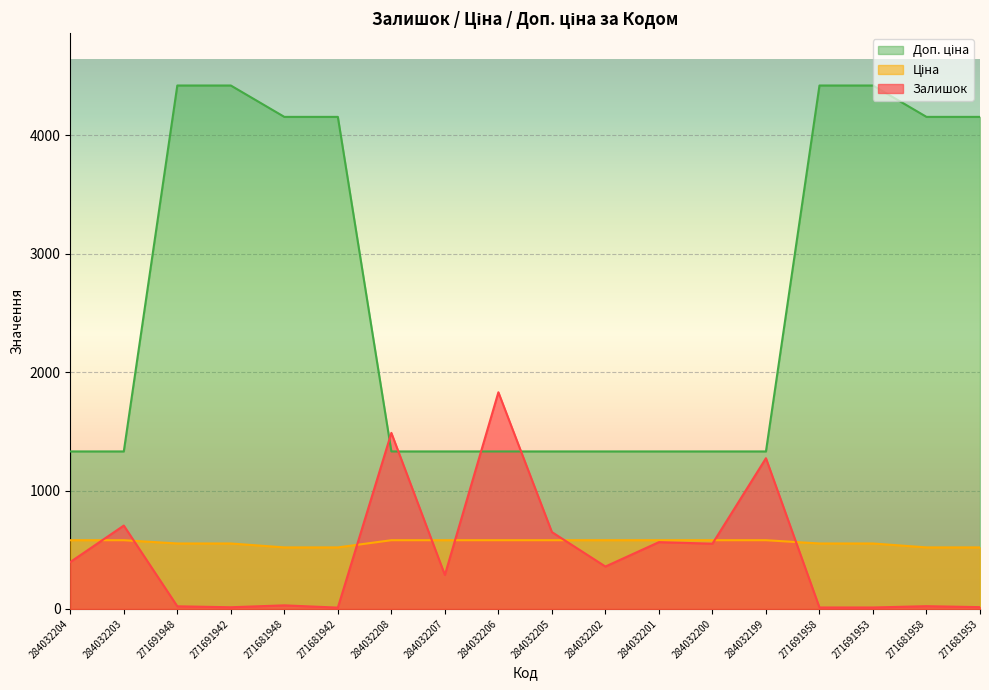

What is the value of the Залишок point at the 15th from the left?

12.0